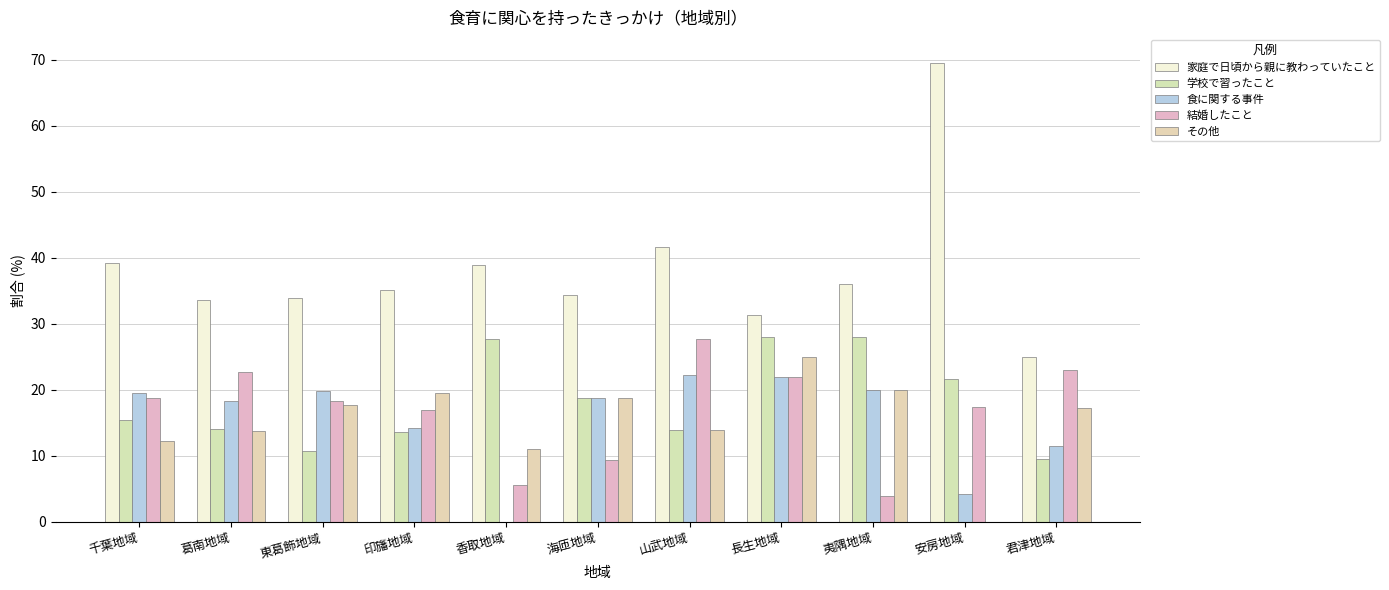

Count the number of categories in the chart.

11